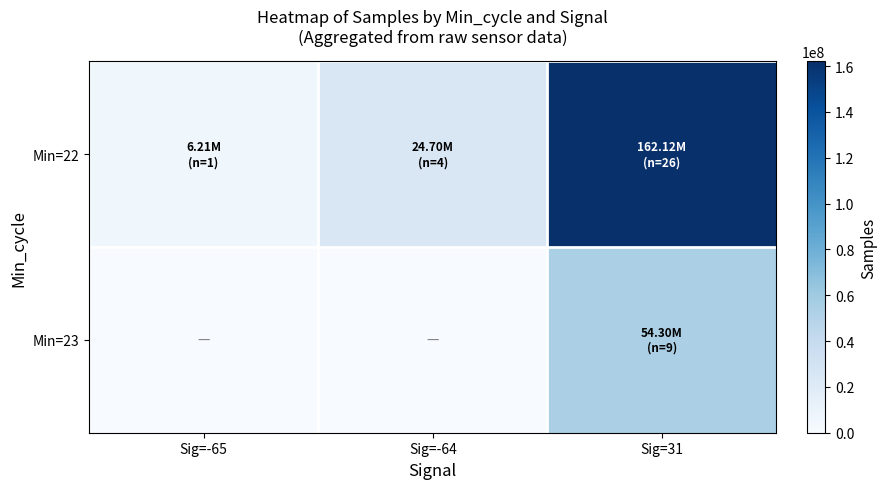

Rank the series at Sig=-64 from highest to lowest value.

Min=22, Min=23